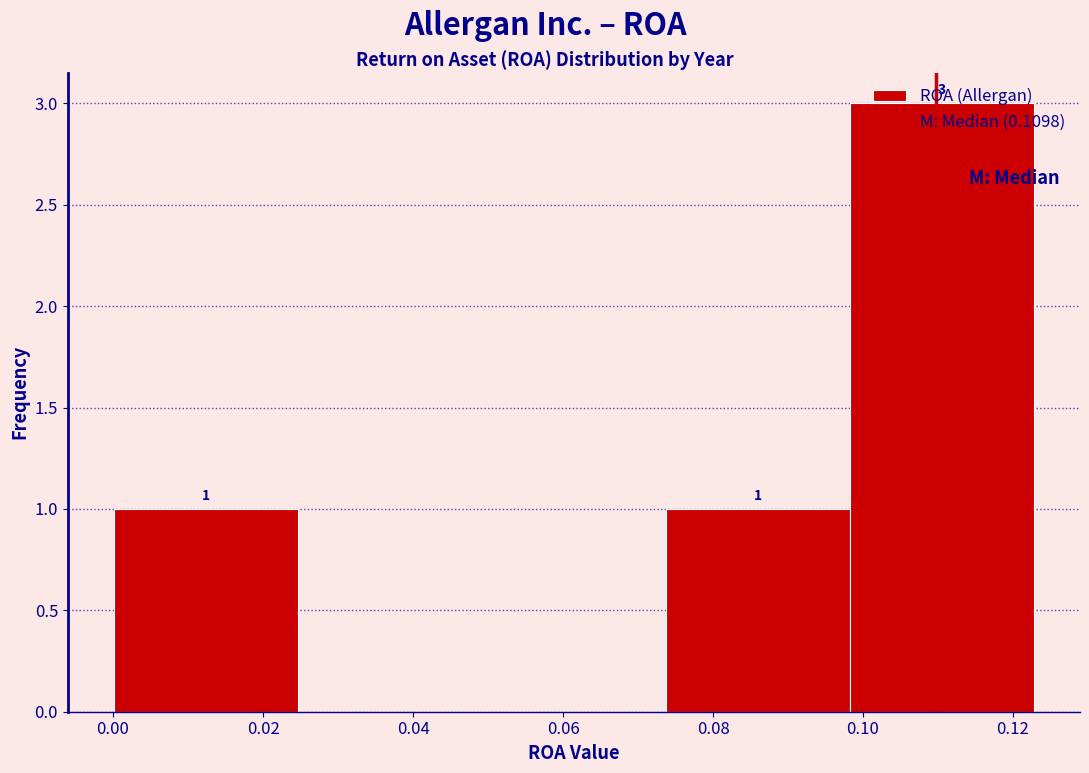

Over which range of the x-axis is the bar tallest?

0.098 to 0.122